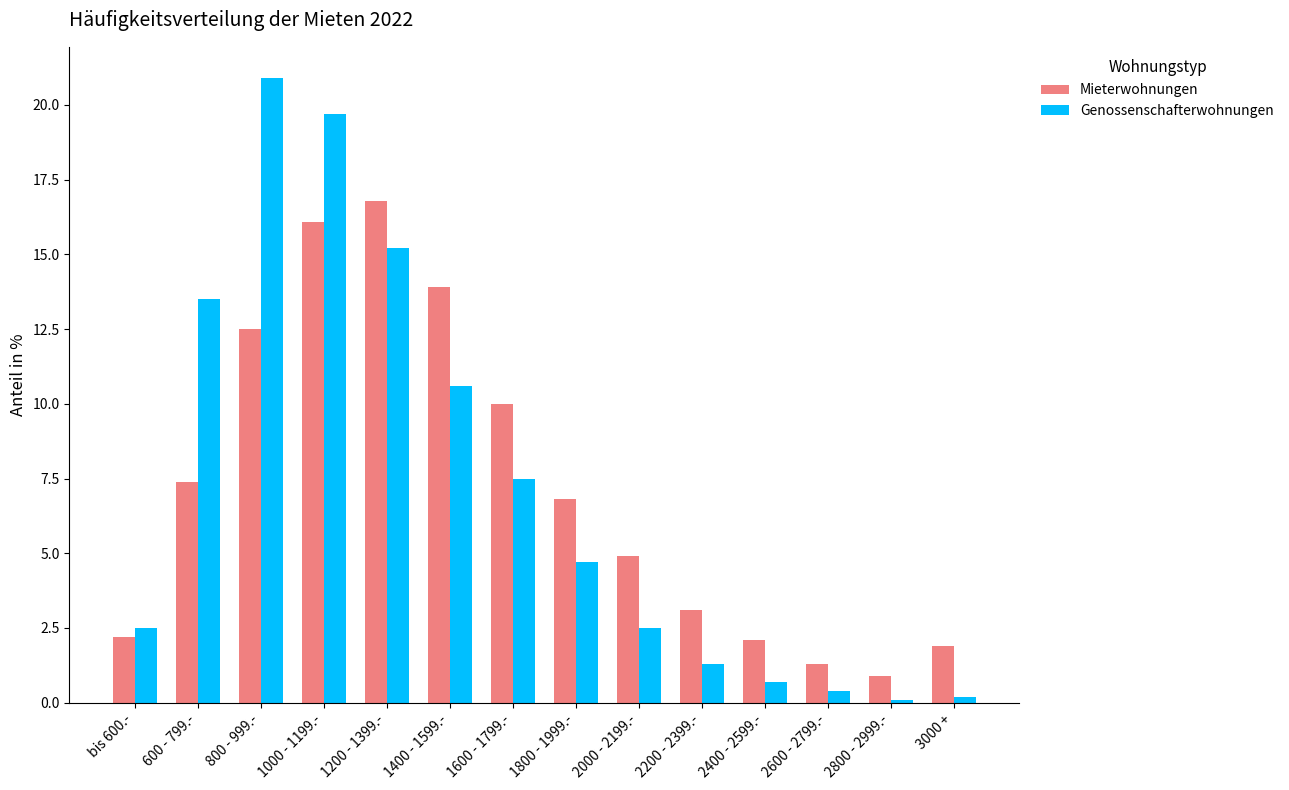

Is it true that Mieterwohnungen equals 7.4 at 600 - 799.-?

True